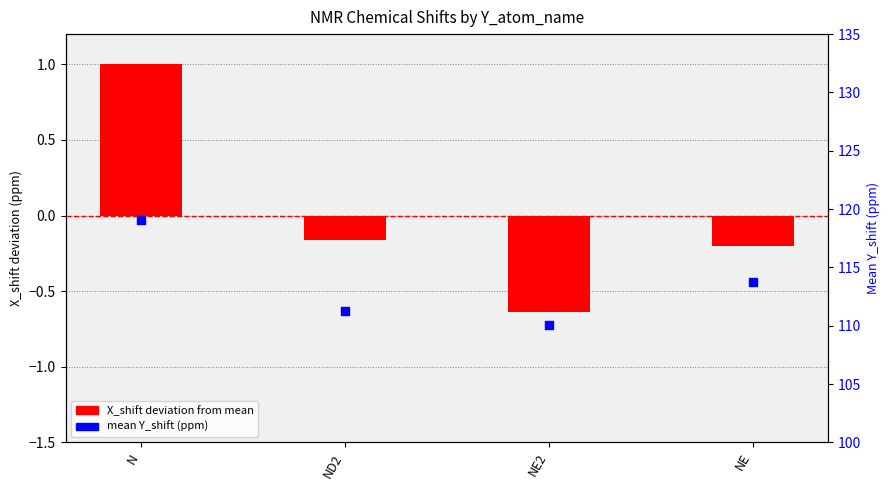

At how many categories does at least one series exceed 114?

1